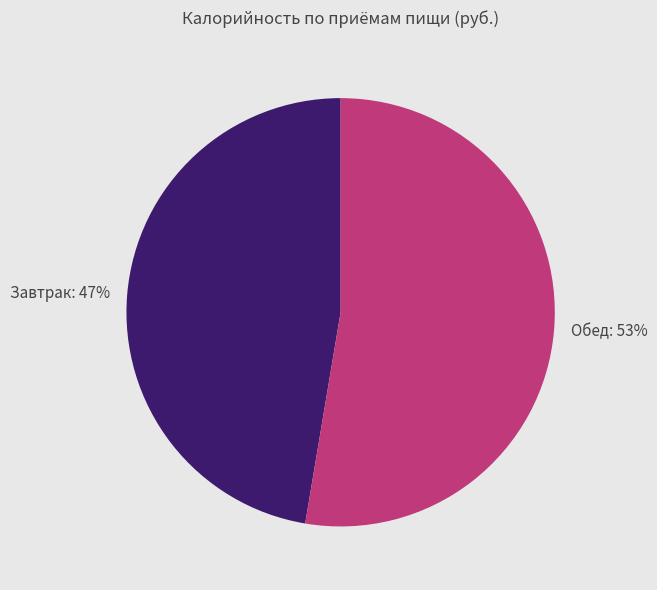

Which has a higher value, Обед or Завтрак?

Обед